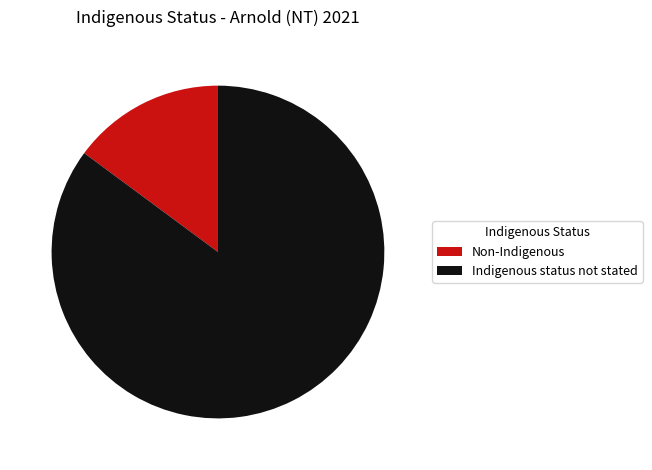

The Non-Indigenous slice represents 27% of the pie. True or false?

False